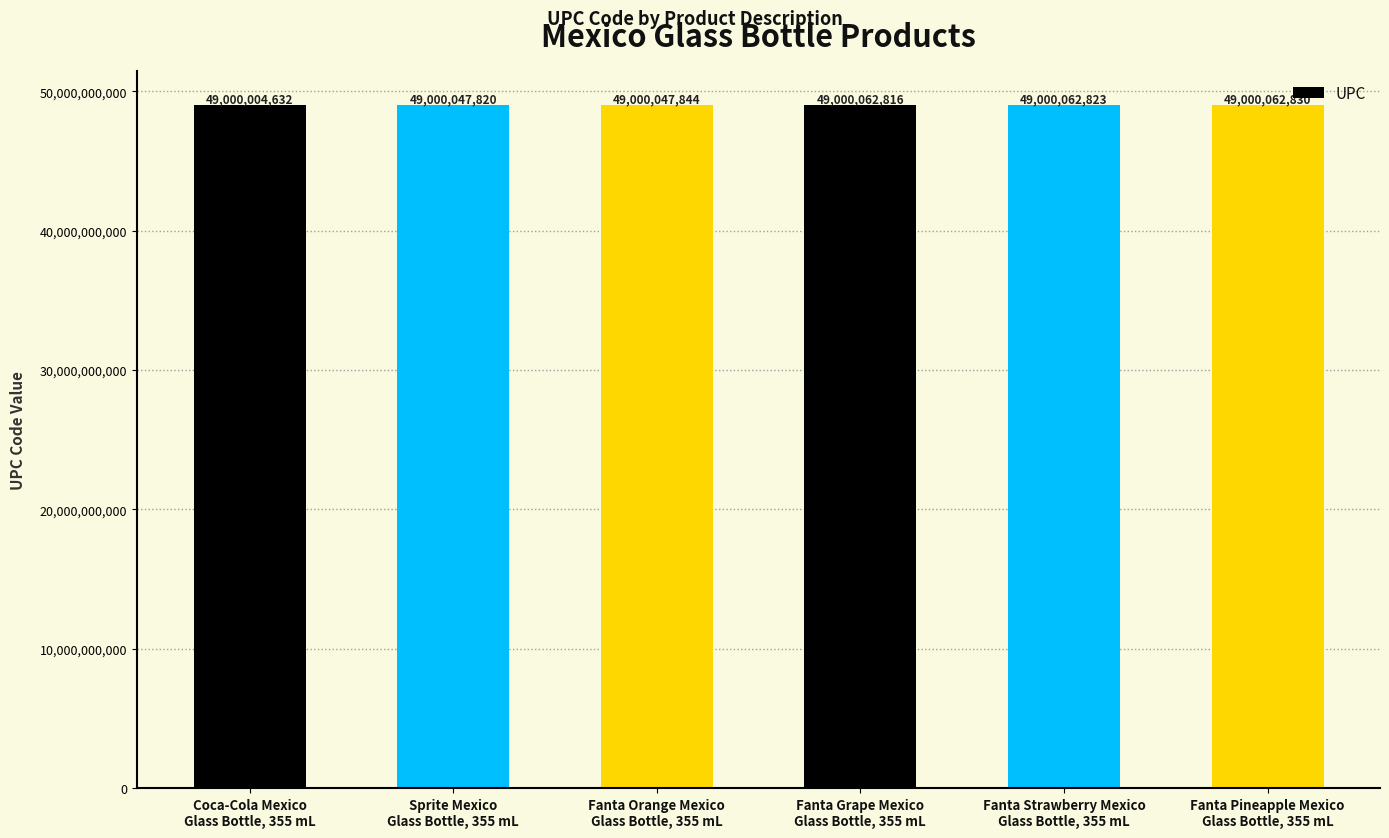

What is the minimum value shown in the chart?

49000004632